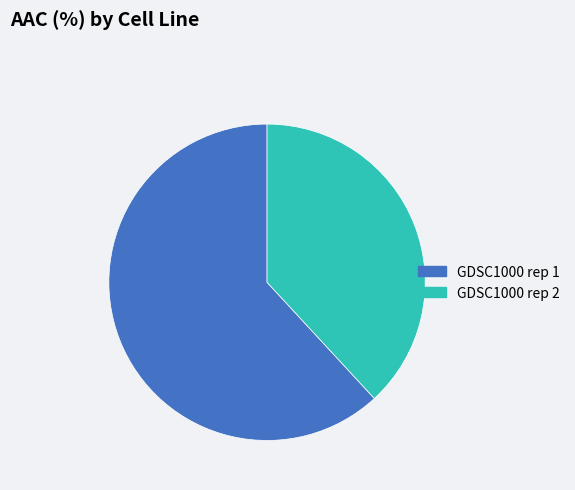

Rank the categories by value from highest to lowest.

GDSC1000 rep 1, GDSC1000 rep 2